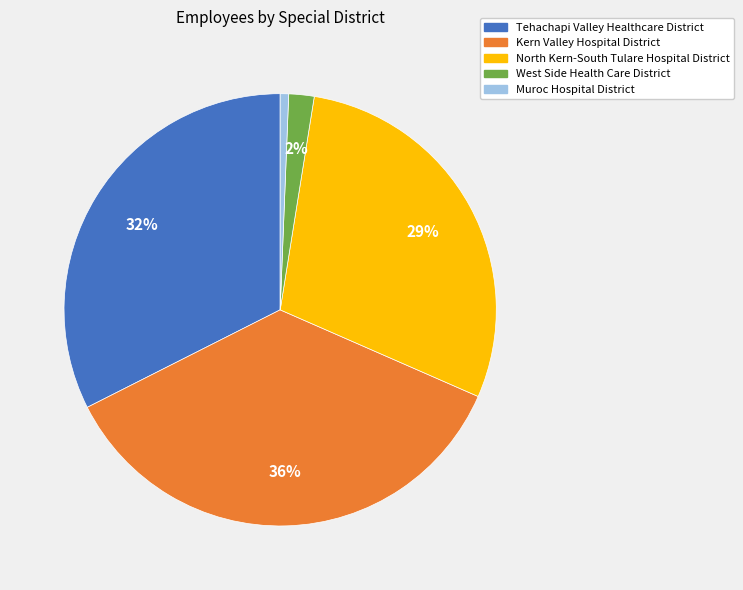

Which has a higher value, West Side Health Care District or Tehachapi Valley Healthcare District?

Tehachapi Valley Healthcare District